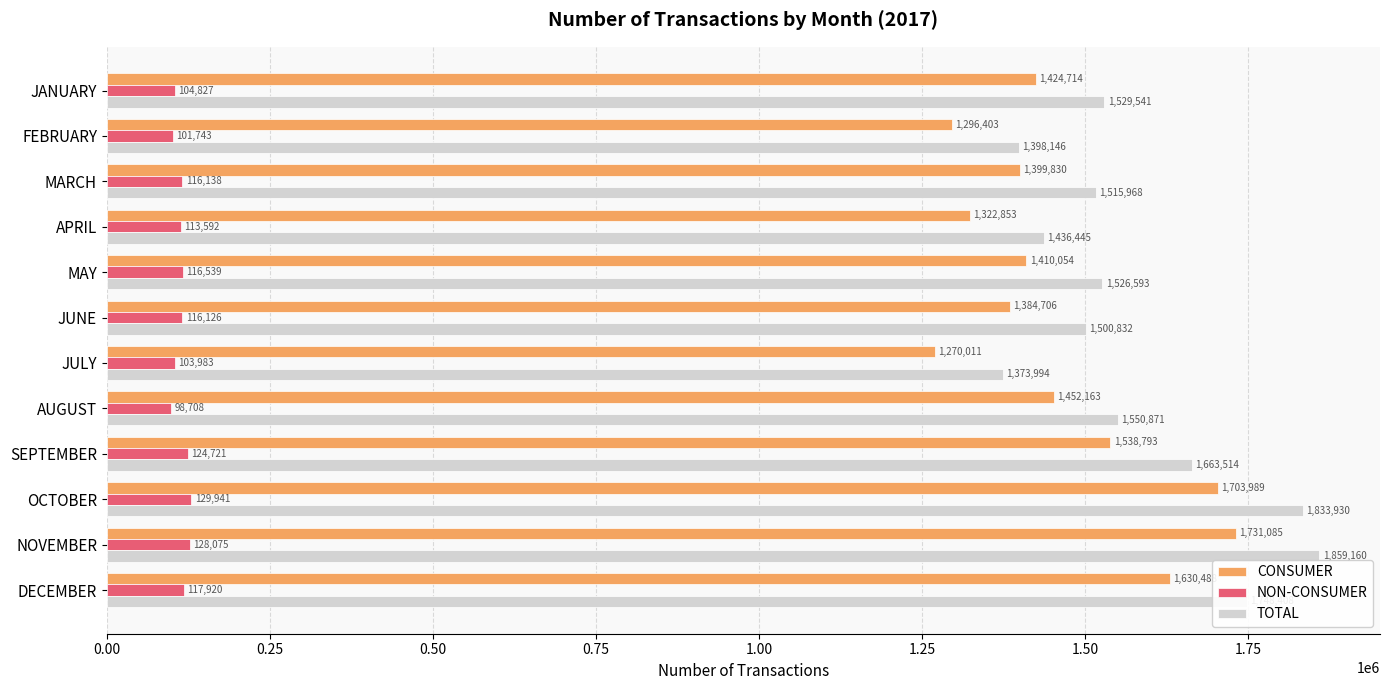

Which series has the widest spread of values?

TOTAL